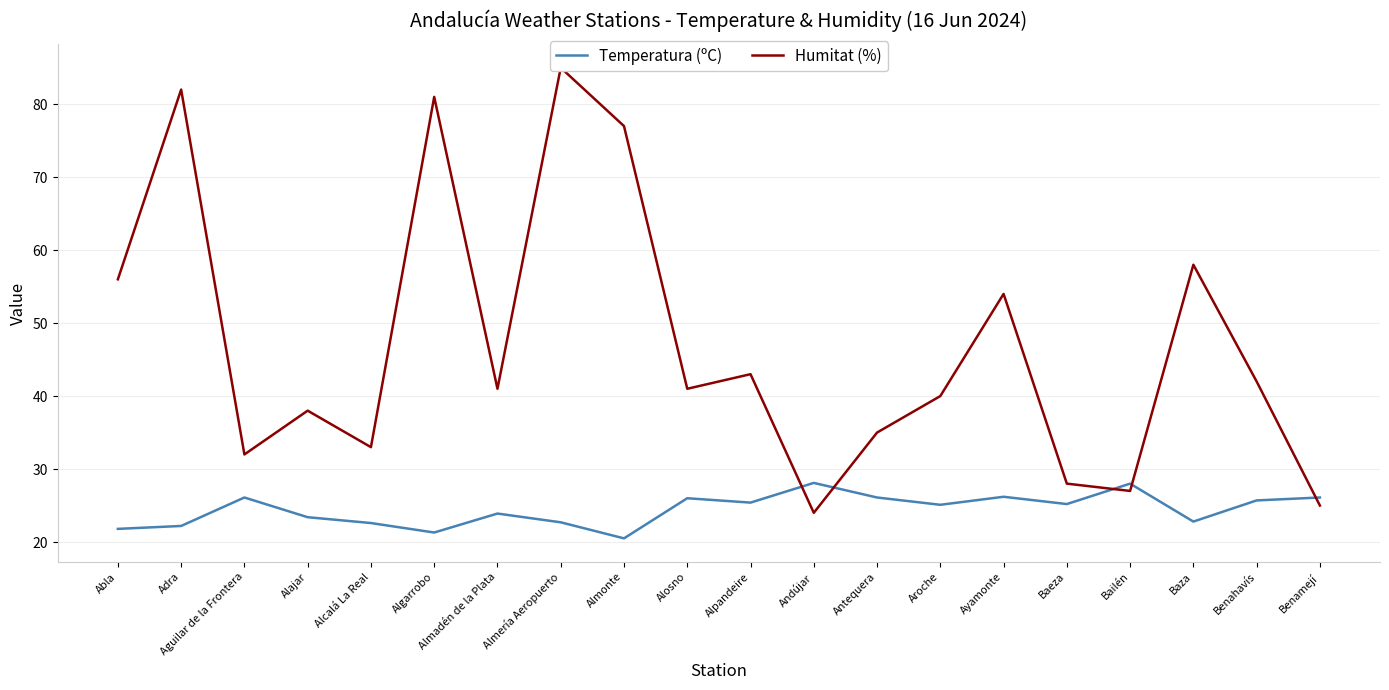

Between which two adjacent categories do Humitat (%) and Temperatura (ºC) first intersect?

Alpandeire and Andújar